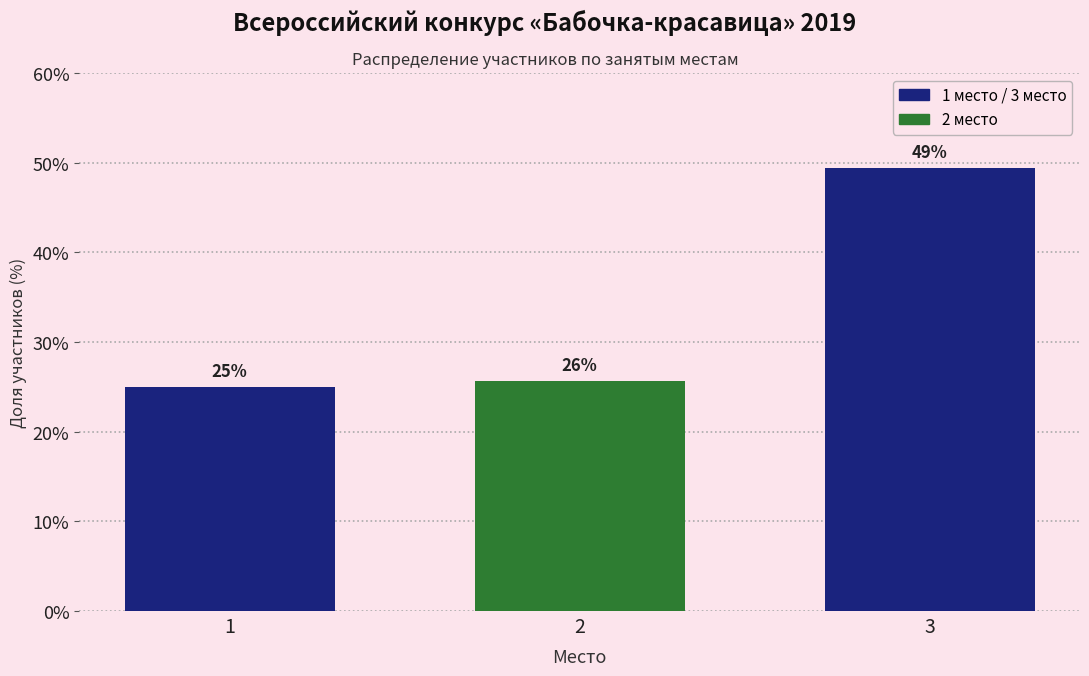

Does the chart contain any negative values?

No